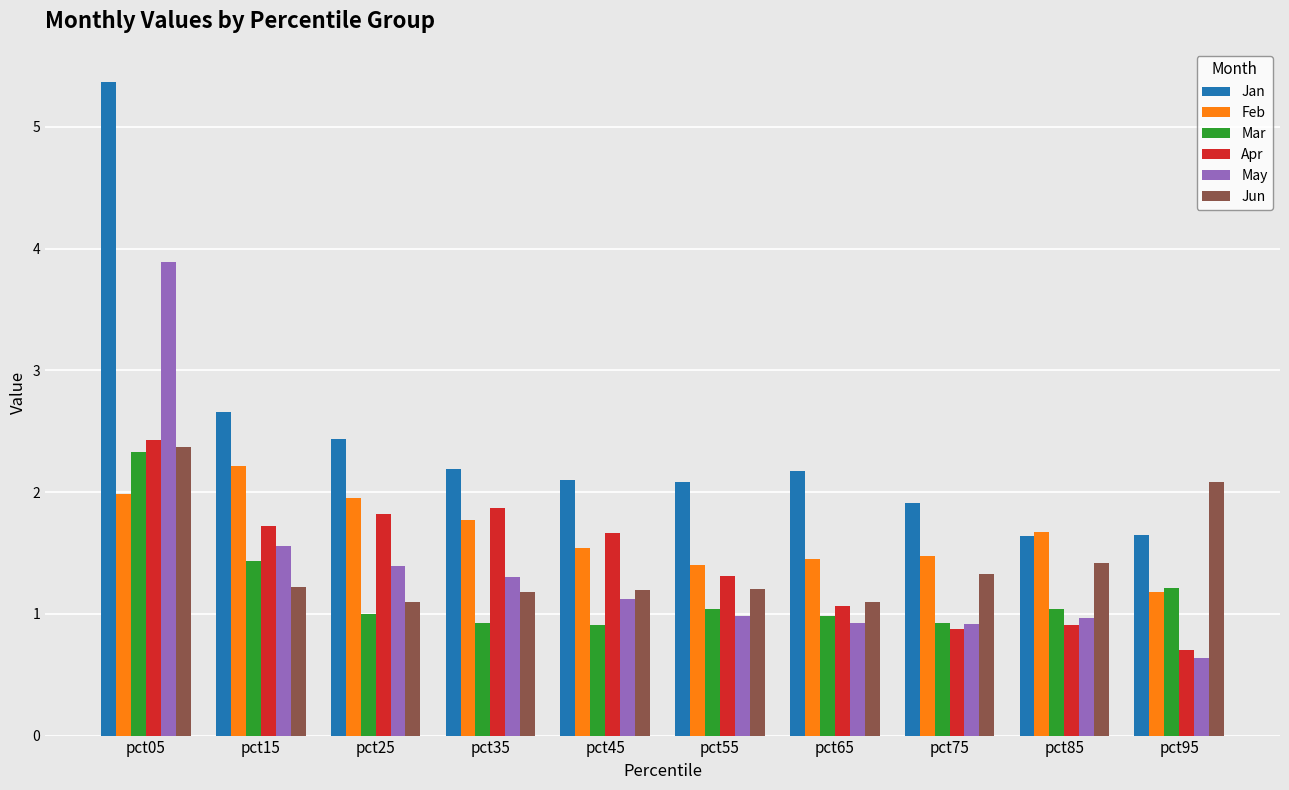

What is the approximate value of Jan at pct75?

1.9